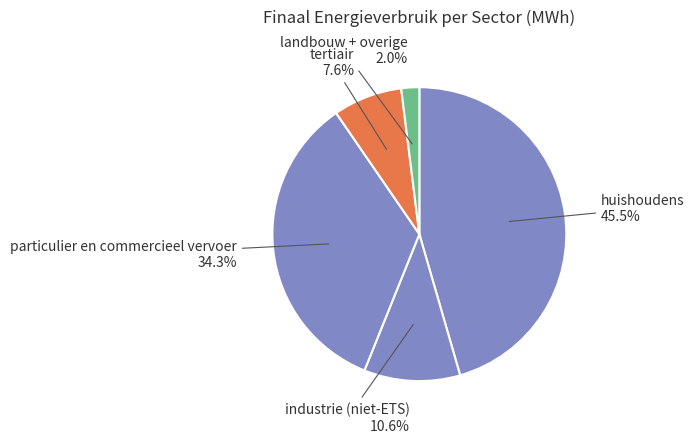

Which slice is the largest?

huishoudens